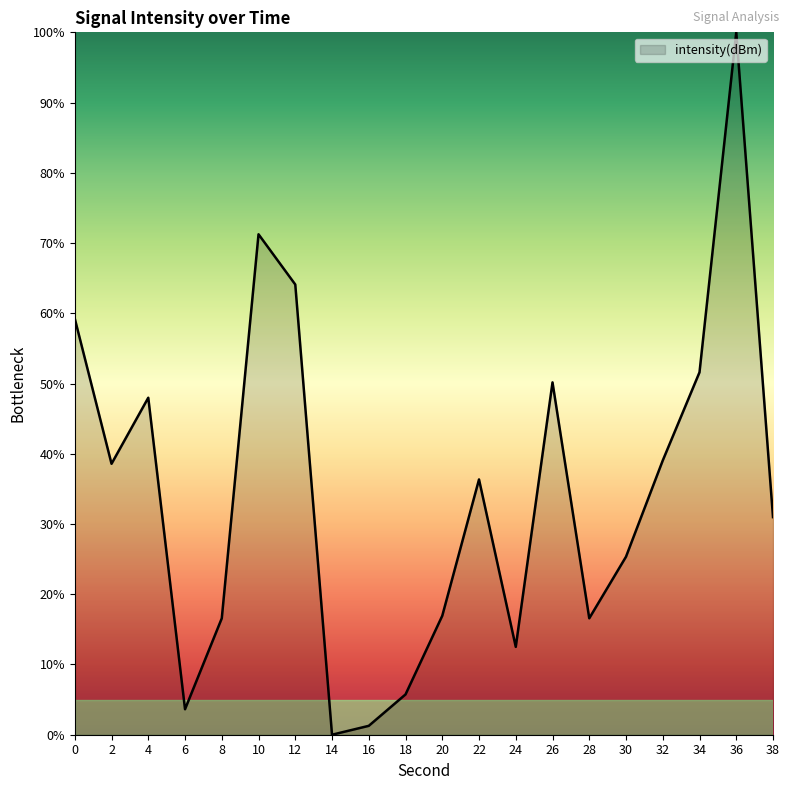

At which category does the chart reach its minimum across all series?

14